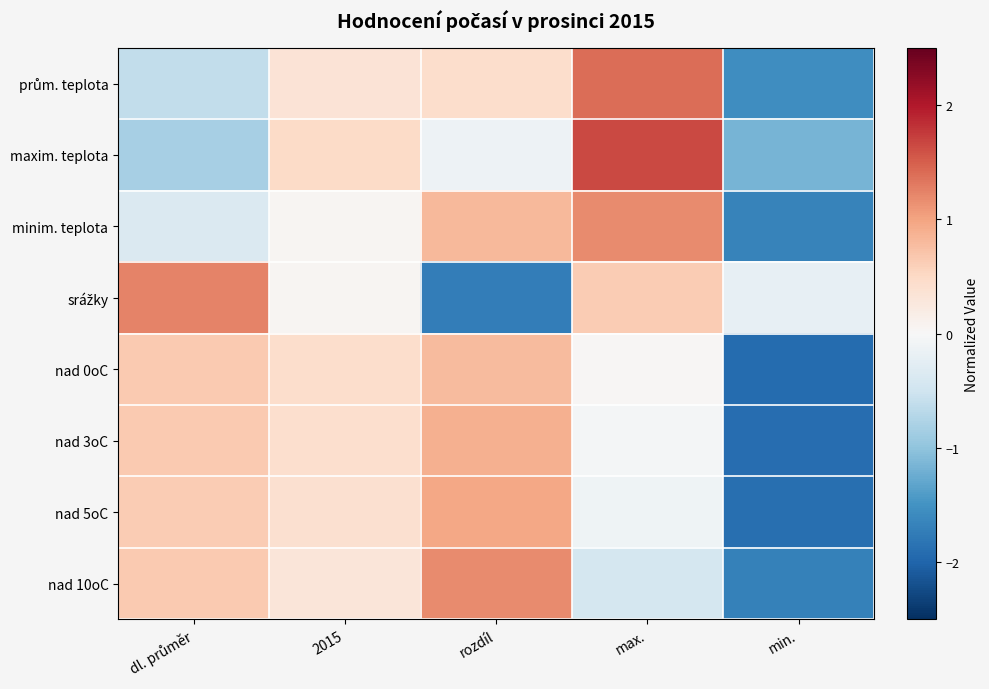

Between max. and min., which is larger?

max.